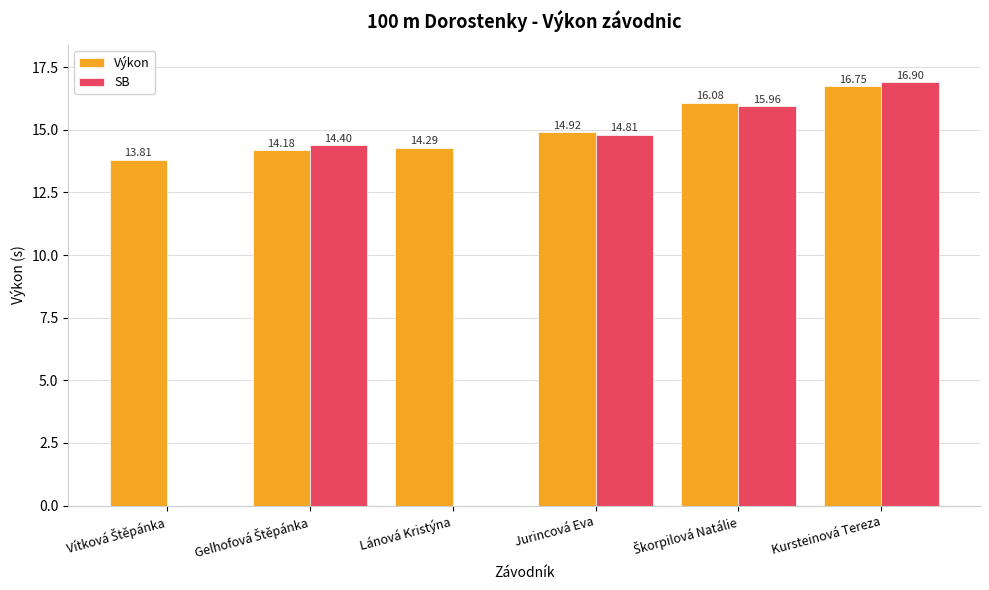

Which series has the largest total across all categories?

Výkon